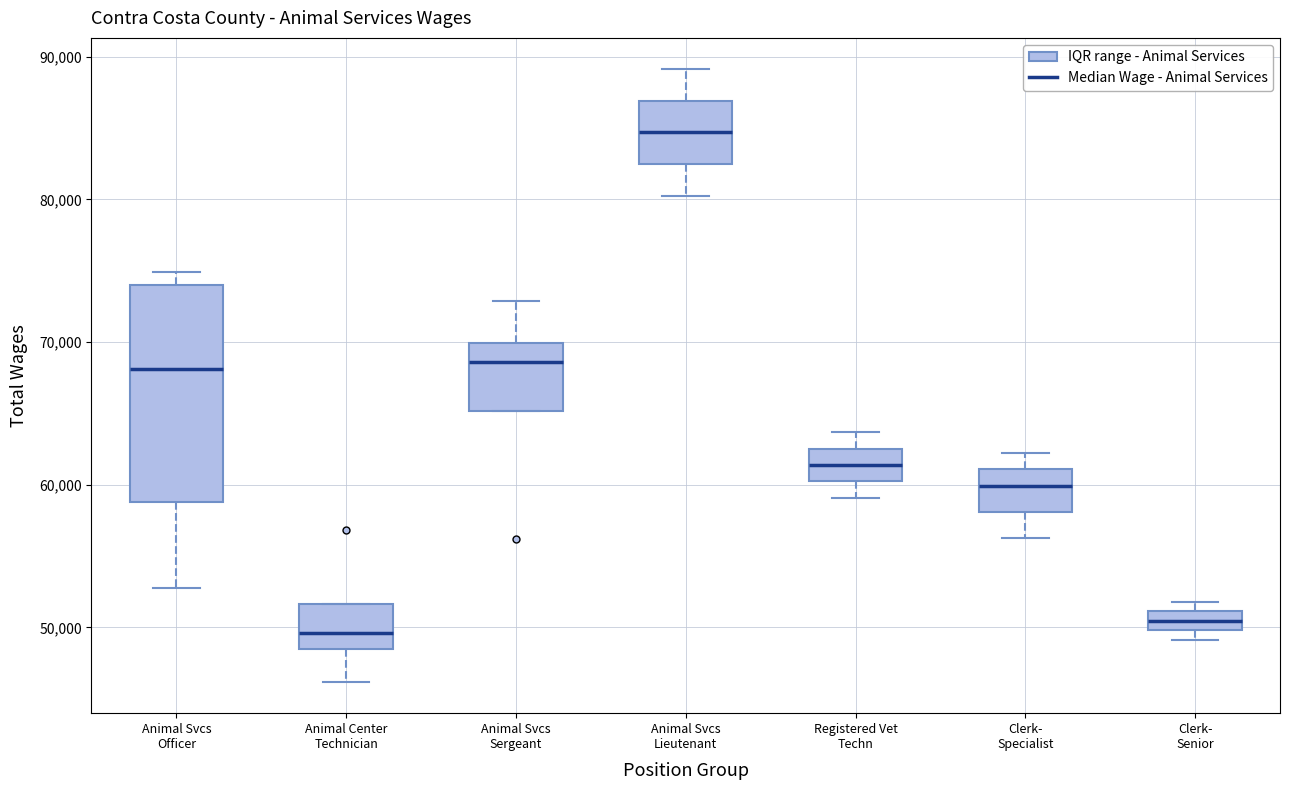

Where is the upper edge of the box for Clerk- Senior on the y-axis? The values are not printed on the chart, so give them approximately, as read against the axis.

51000